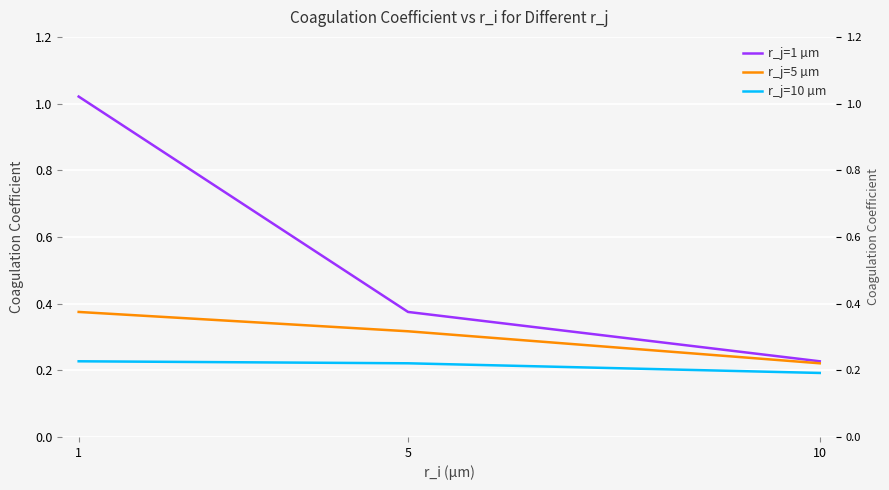

What is the smallest value displayed?

0.2